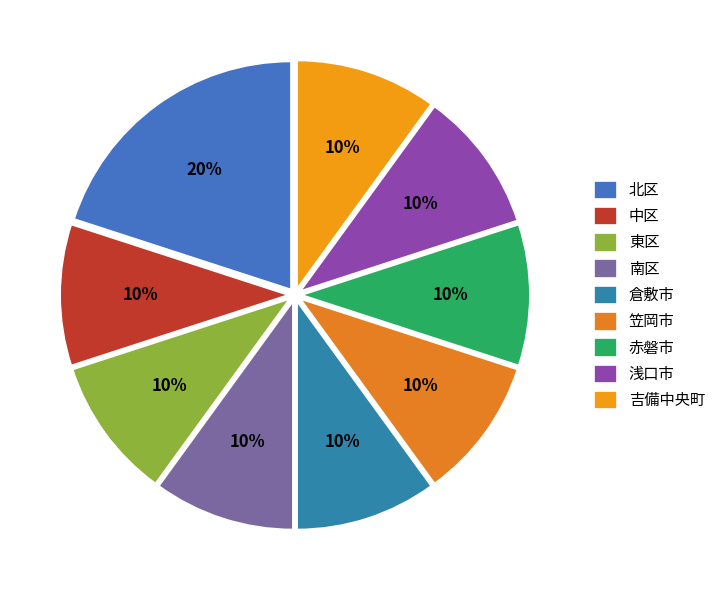

Is 浅口市 the majority of the pie?

No